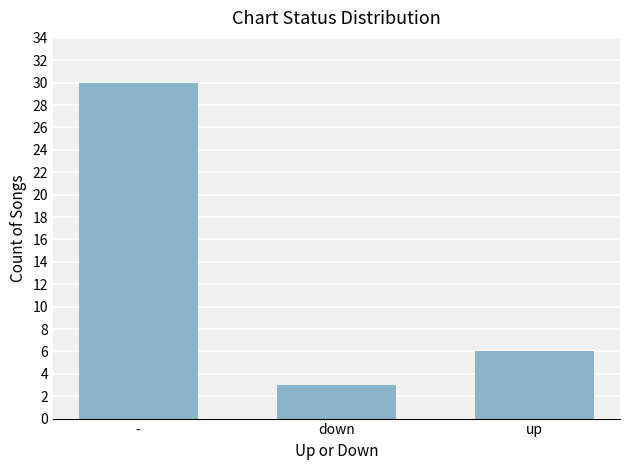

Where is the data nearest to the value 16?

up